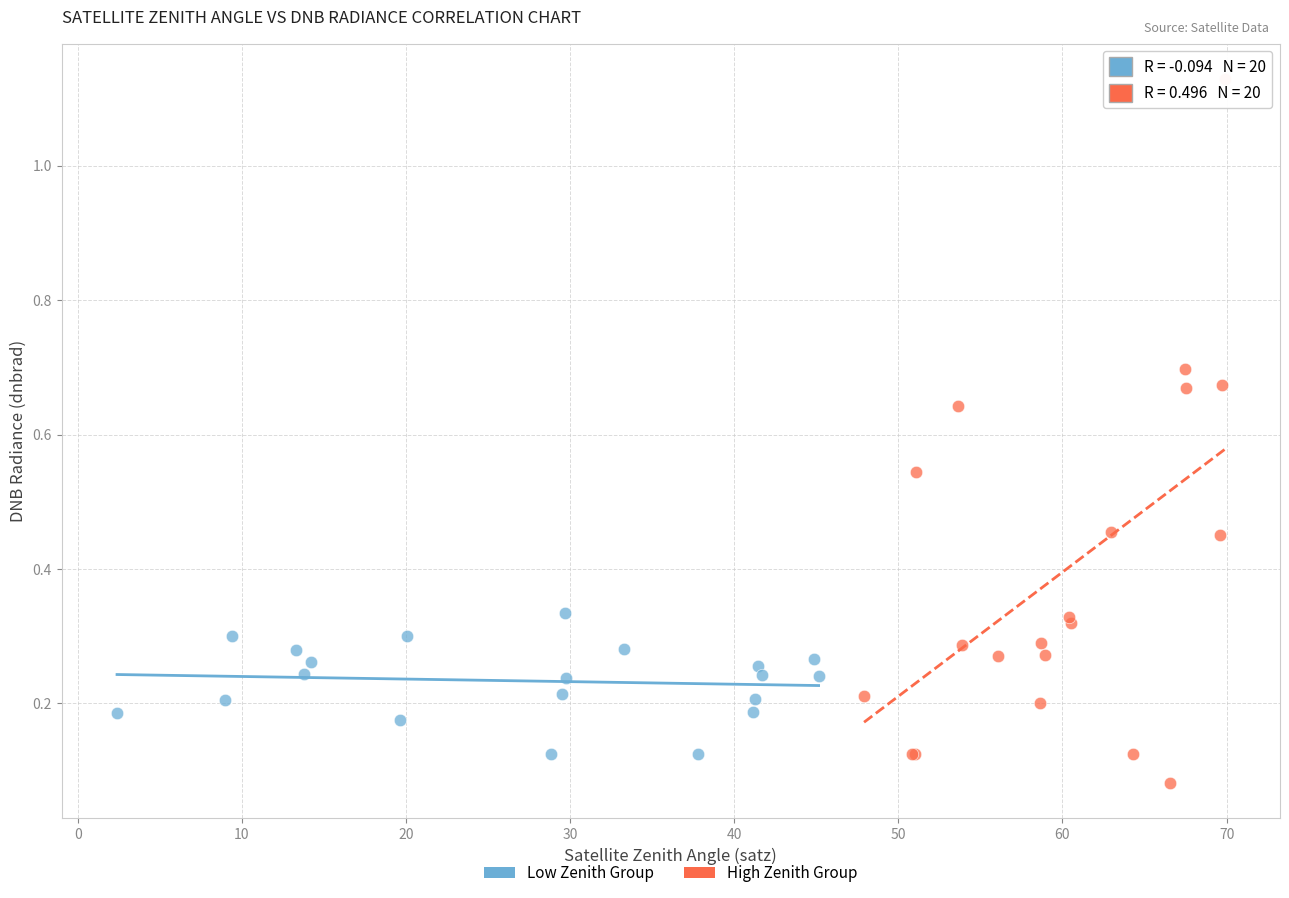

Which series has the widest spread of Y values?

High Zenith Group